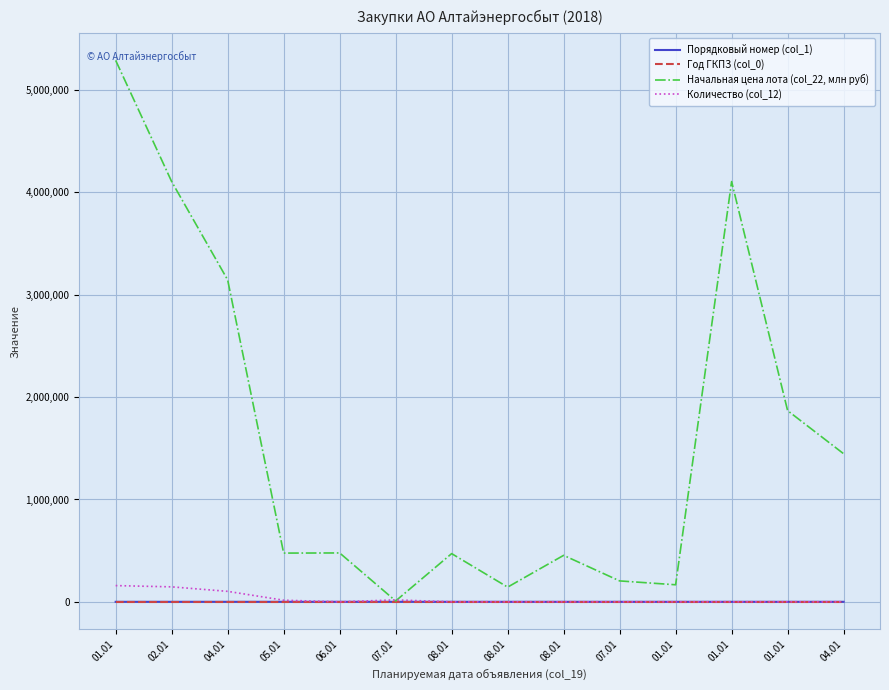

Which series has the largest total across all categories?

Начальная цена лота (col_22, млн руб)